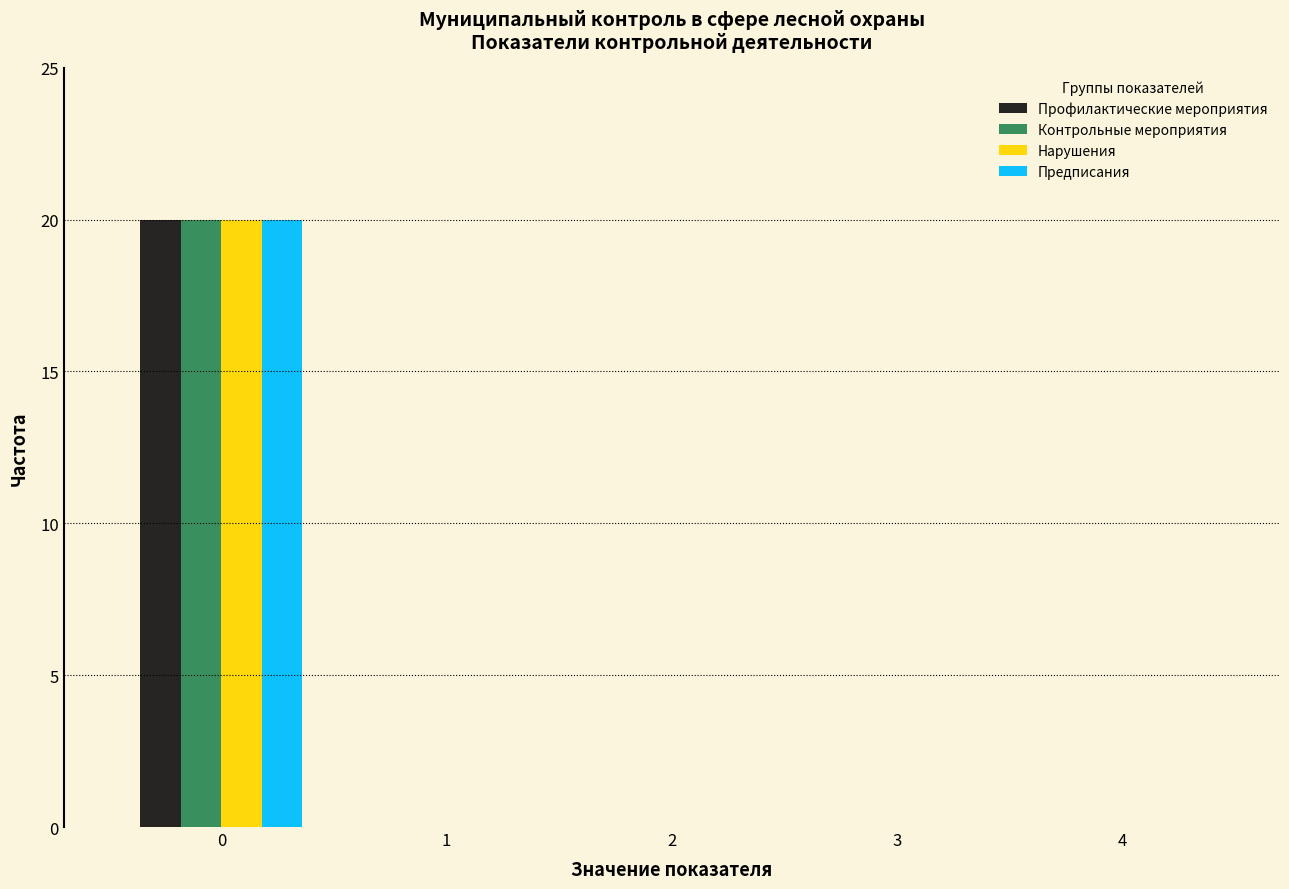

Reading right to left, list all the values displayed in this chart.

Профилактические мероприятия: 4=0	3=0	2=0	1=0	0=20
Контрольные мероприятия: 4=0	3=0	2=0	1=0	0=20
Нарушения: 4=0	3=0	2=0	1=0	0=20
Предписания: 4=0	3=0	2=0	1=0	0=20